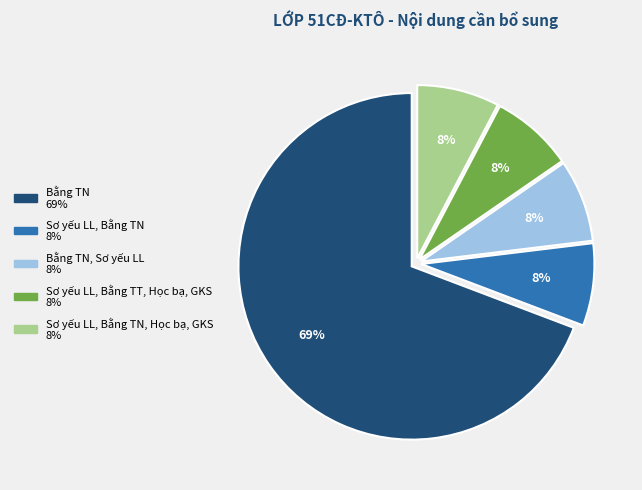

How many segments does this pie chart have?

5